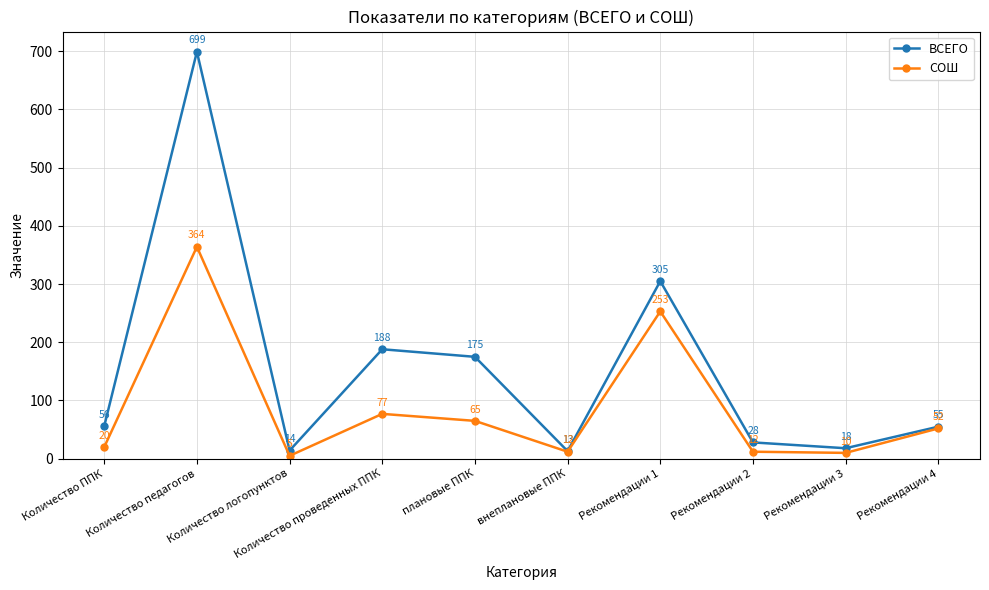

What is the label of the 8th point from the right?

Количество логопунктов